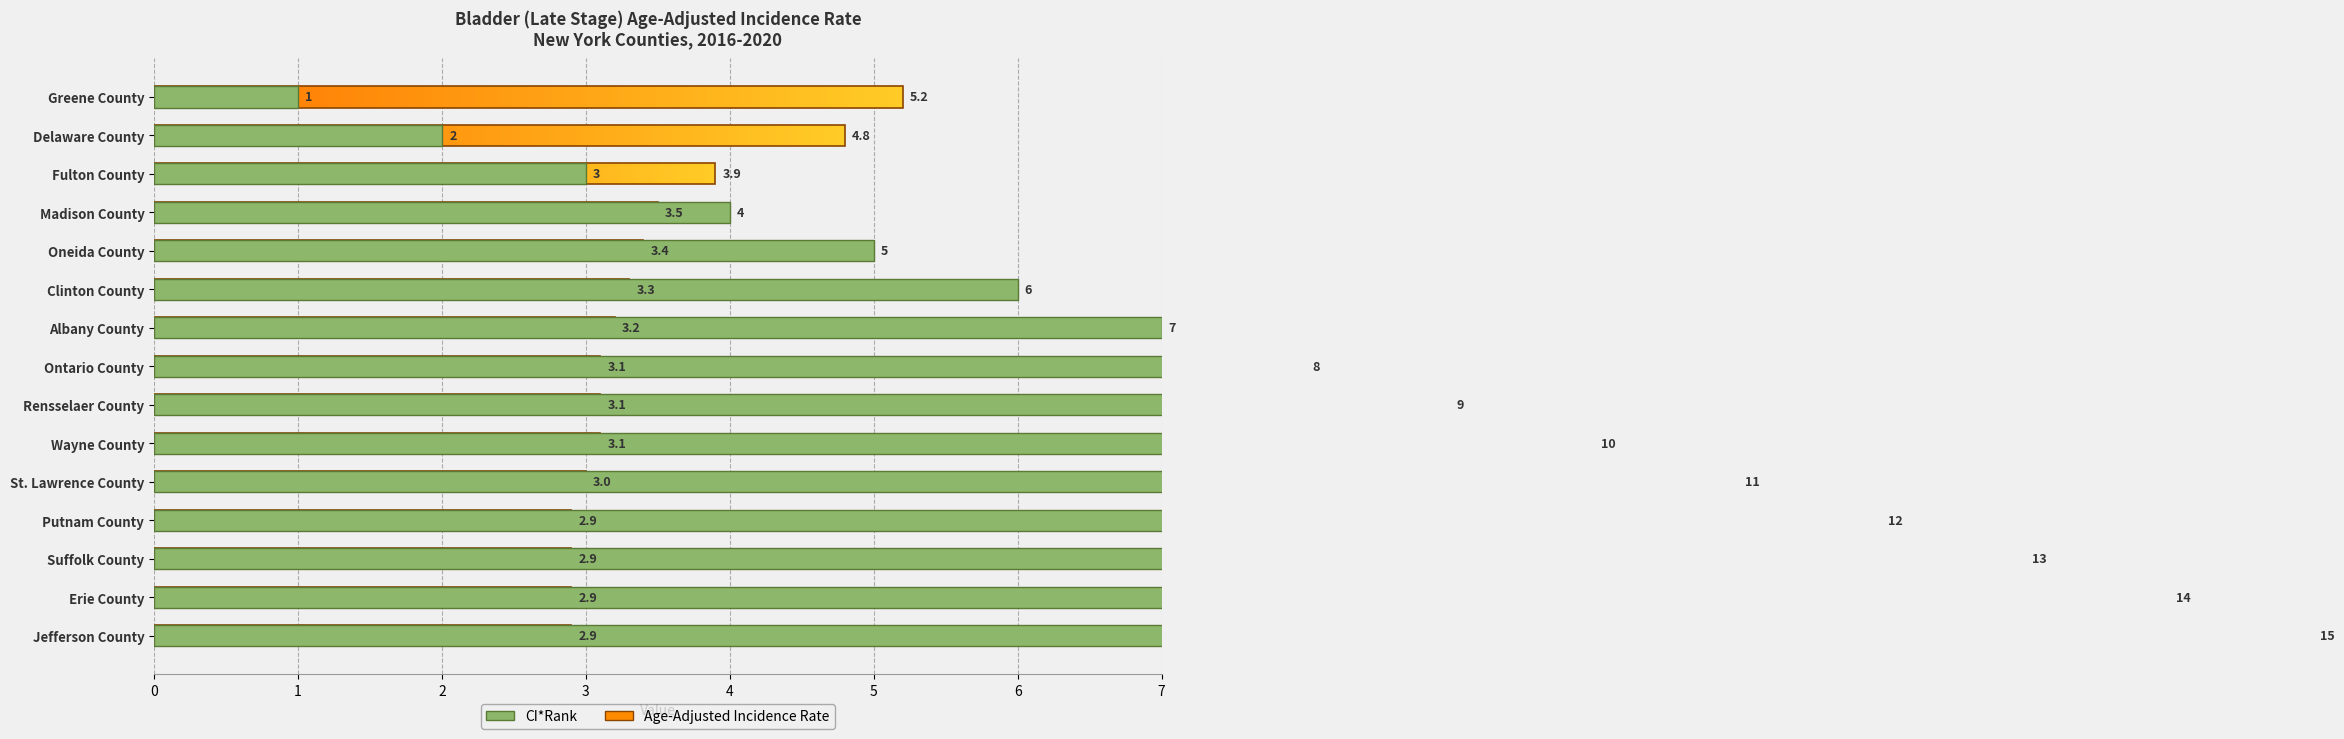

Reading left to right, list all the values displayed in this chart.

Age-Adjusted Incidence Rate: 5.2	4.8	3.9	3.5	3.4	3.3	3.2	3.1	3.1	3.1	3.0	2.9	2.9	2.9	2.9
CI*Rank: 1.0	2.0	3.0	4.0	5.0	6.0	7.0	8.0	9.0	10.0	11.0	12.0	13.0	14.0	15.0